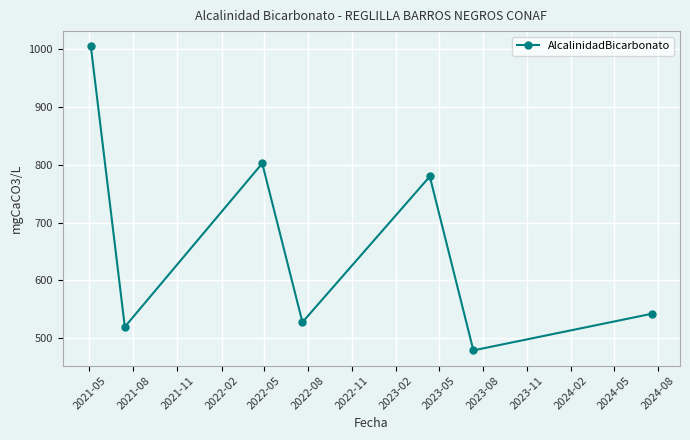

What is the sum of all values?

4655.4